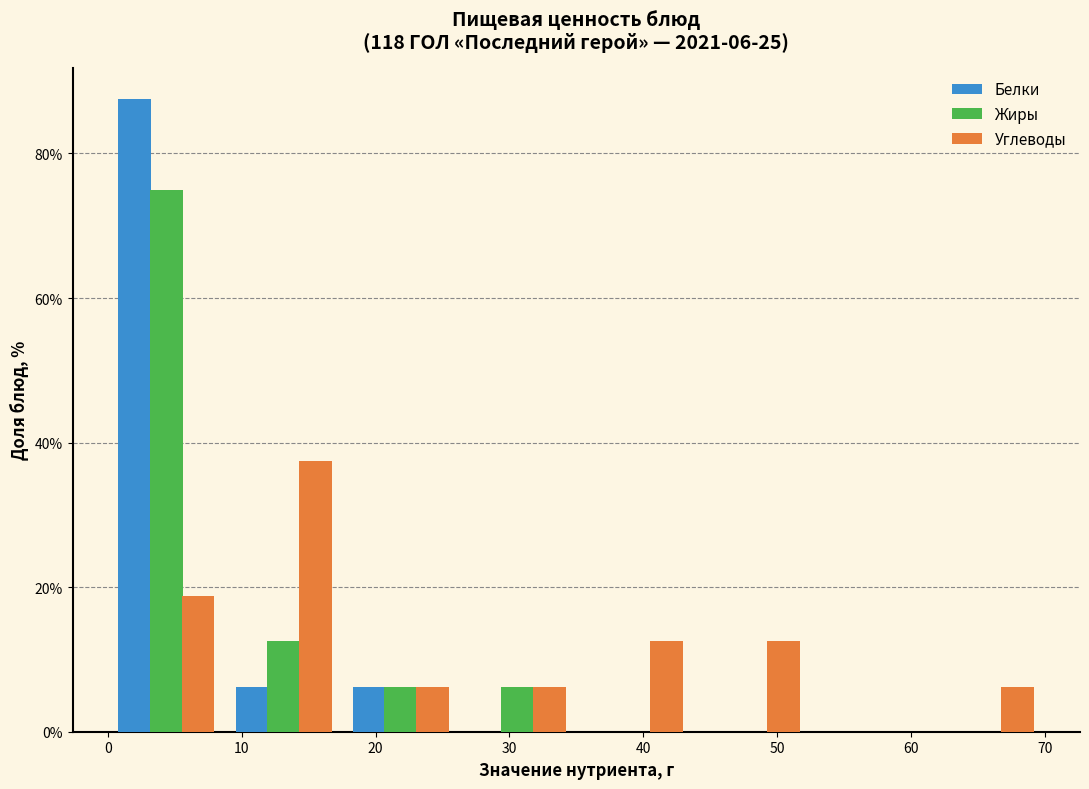

Reading left to right, list every range on the x-axis with the height of the bar of each series over it. Neither the bar edges nor the heights are printed on the chart, so give them approximately, as read against the axes.

0 to 9: Белки=88	Жиры=76	Углеводы=18
9 to 18: Белки=6	Жиры=12	Углеводы=38
18 to 26: Белки=6	Жиры=6	Углеводы=6
26 to 35: Белки=0	Жиры=6	Углеводы=6
35 to 44: Белки=0	Жиры=0	Углеводы=12
44 to 53: Белки=0	Жиры=0	Углеводы=12
53 to 61: Белки=0	Жиры=0	Углеводы=0
61 to 70: Белки=0	Жиры=0	Углеводы=6